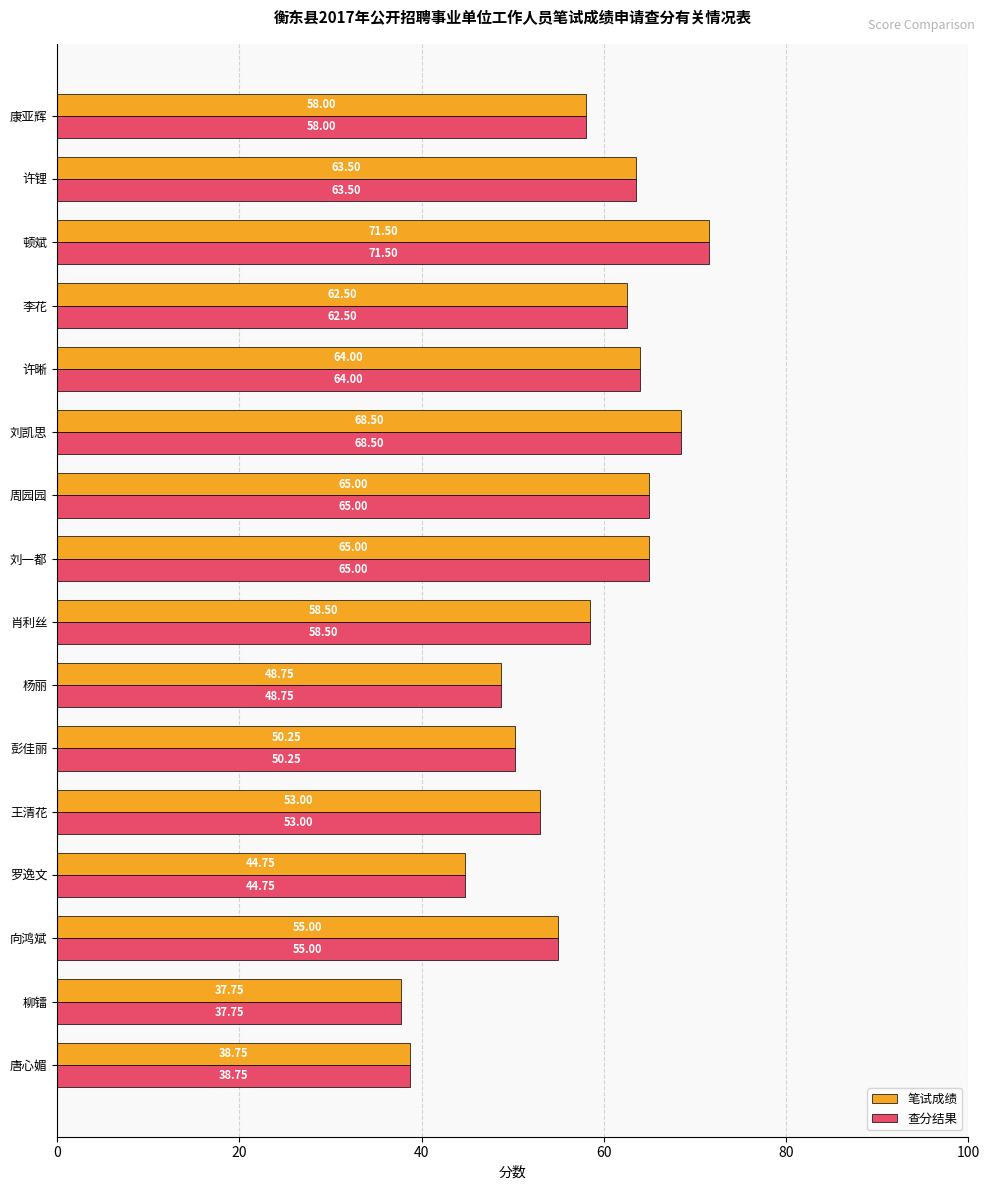

What is the highest value of the 笔试成绩 series?

71.5